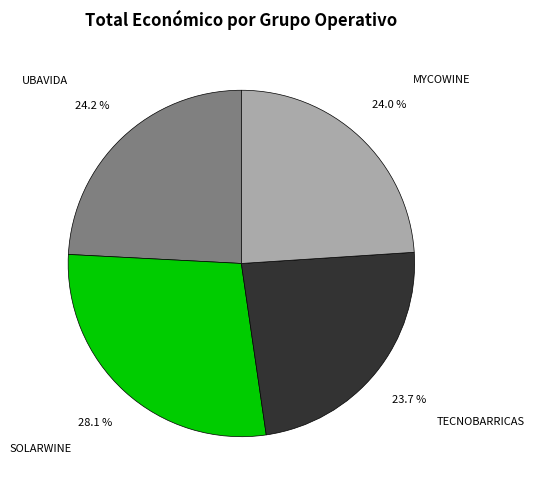

Combined, do SOLARWINE and TECNOBARRICAS account for over 50%?

Yes